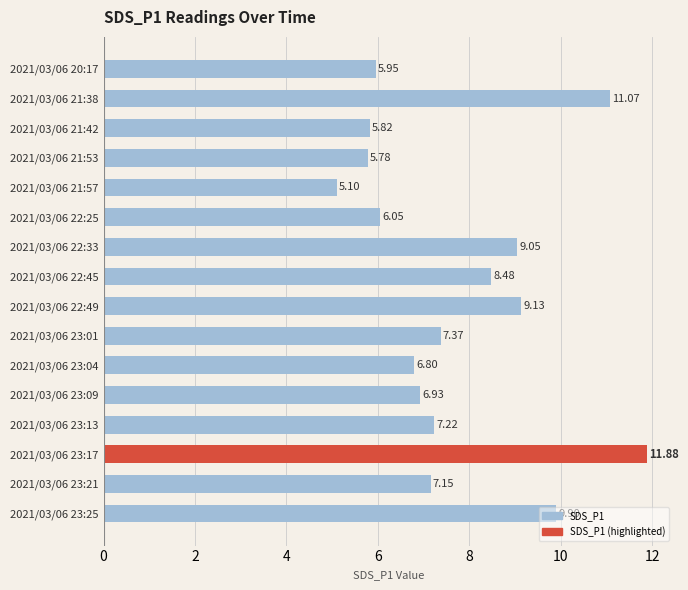

What is the difference between the values at 2021/03/06 23:13 and 2021/03/06 23:17?

4.7